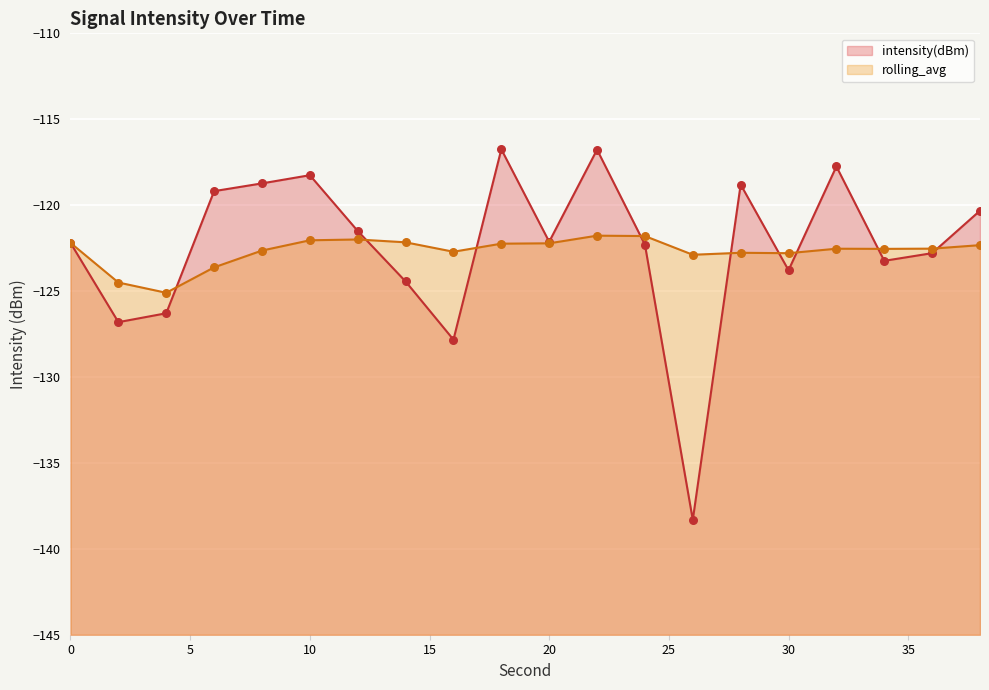

What is the total value across all series at 26?

-261.2